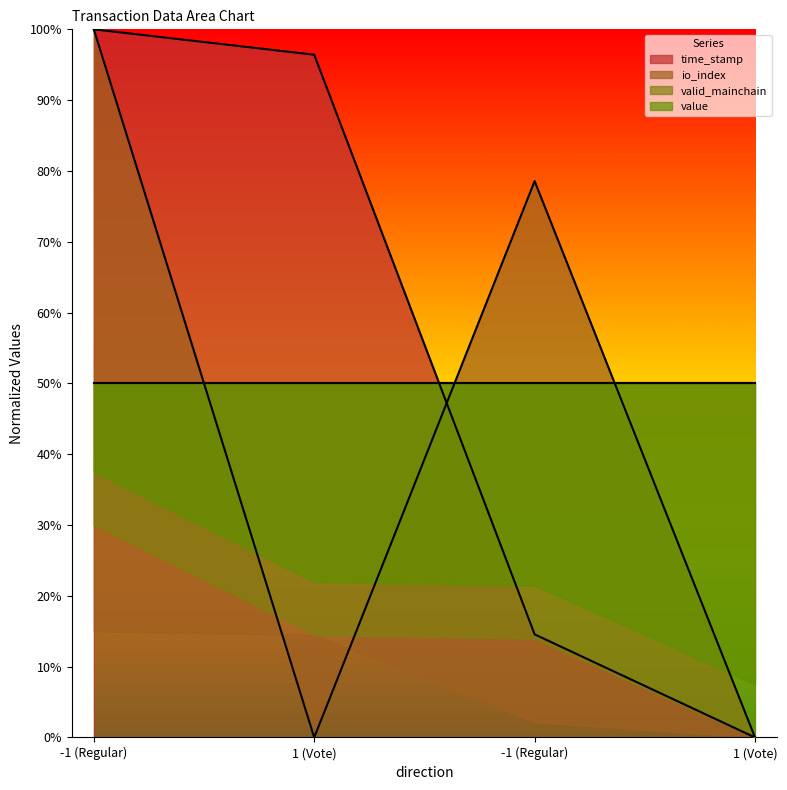

How many values in io_index are above zero?

2